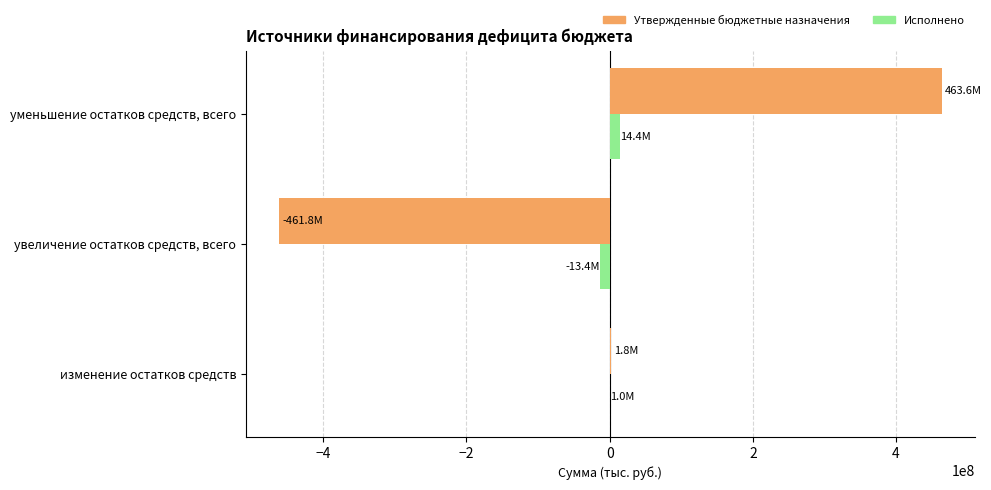

What is the sum of all Утвержденные бюджетные назначения values?

3572439.7